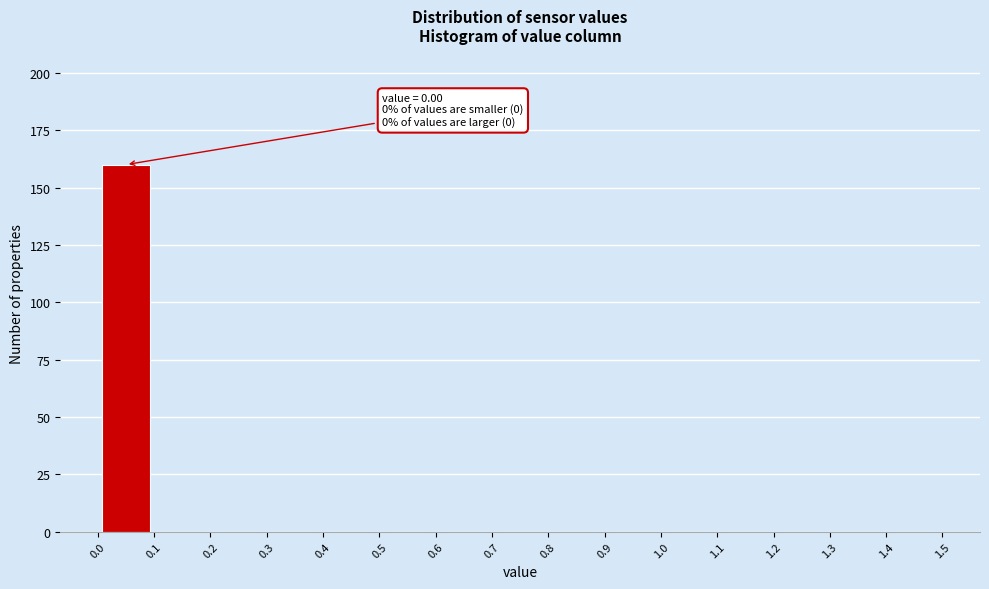

Over which range of the x-axis is the bar tallest?

0.0 to 0.1